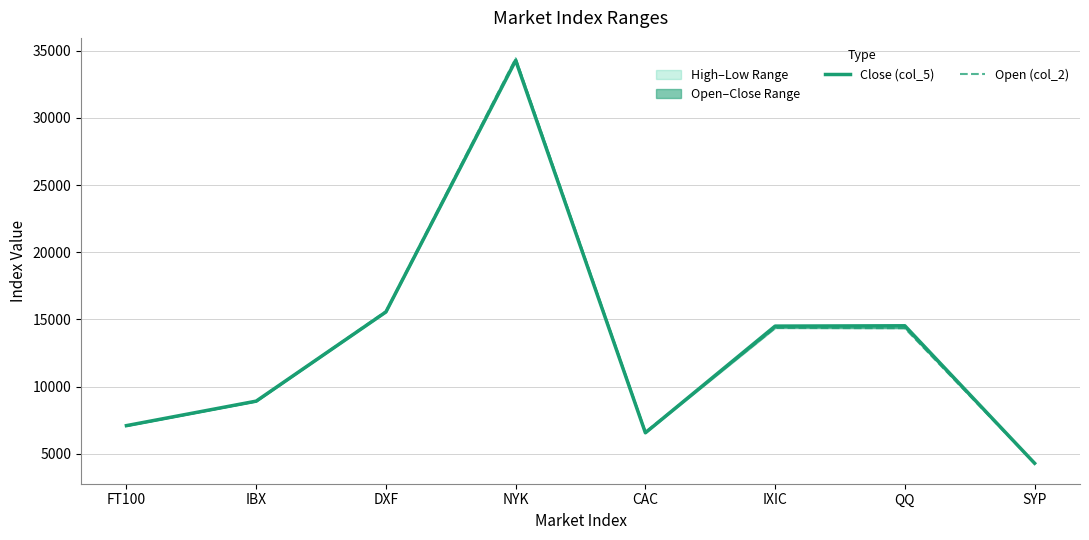

Is the value of Open (col_2) at FT100 greater than the value of Close (col_5) at IBX?

No